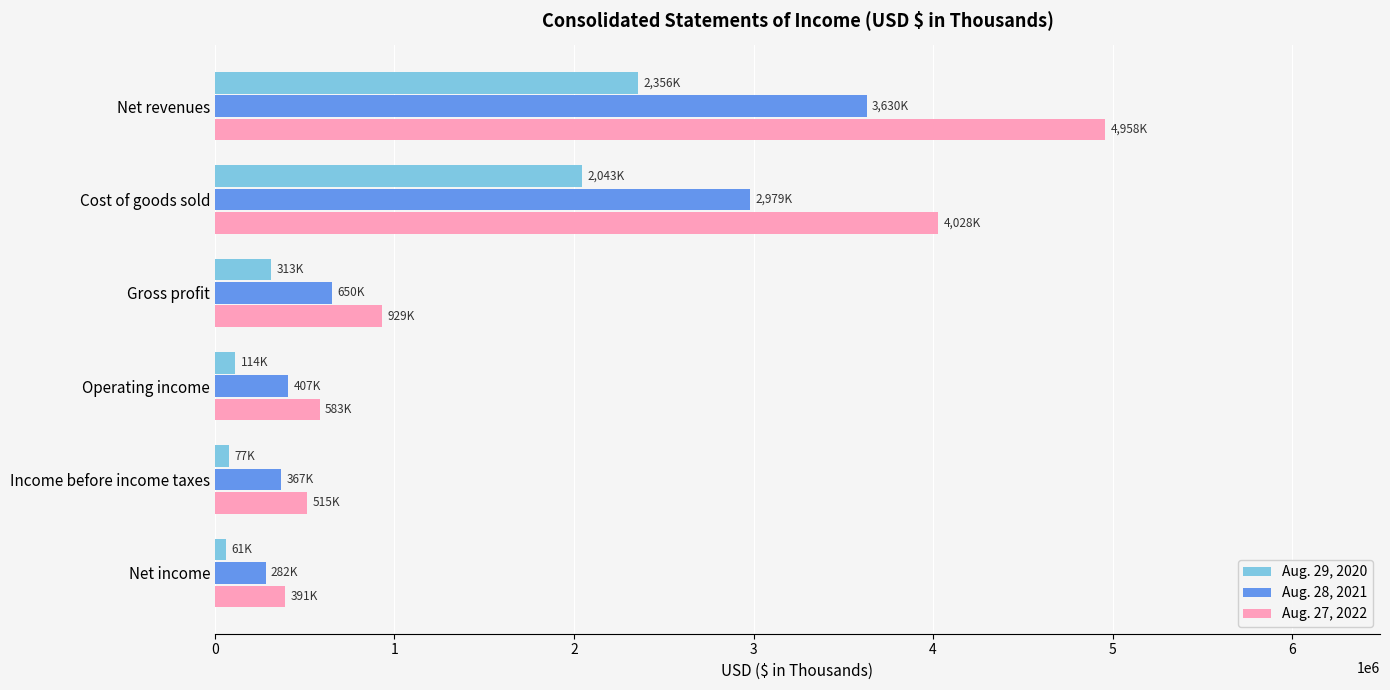

List the series in order of their peak value, highest first.

Aug. 27, 2022, Aug. 28, 2021, Aug. 29, 2020